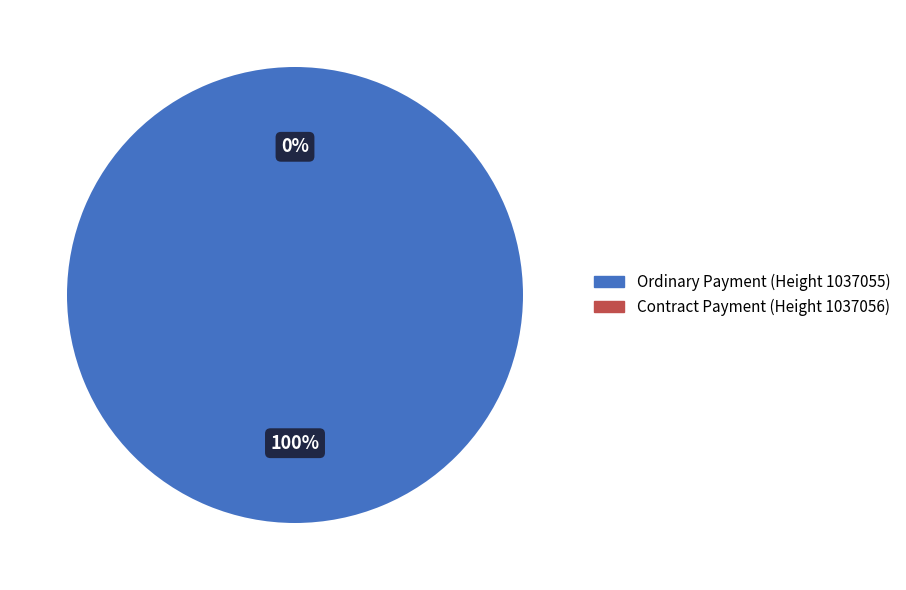

Which slice is the smallest?

Contract Payment (Height 1037056)